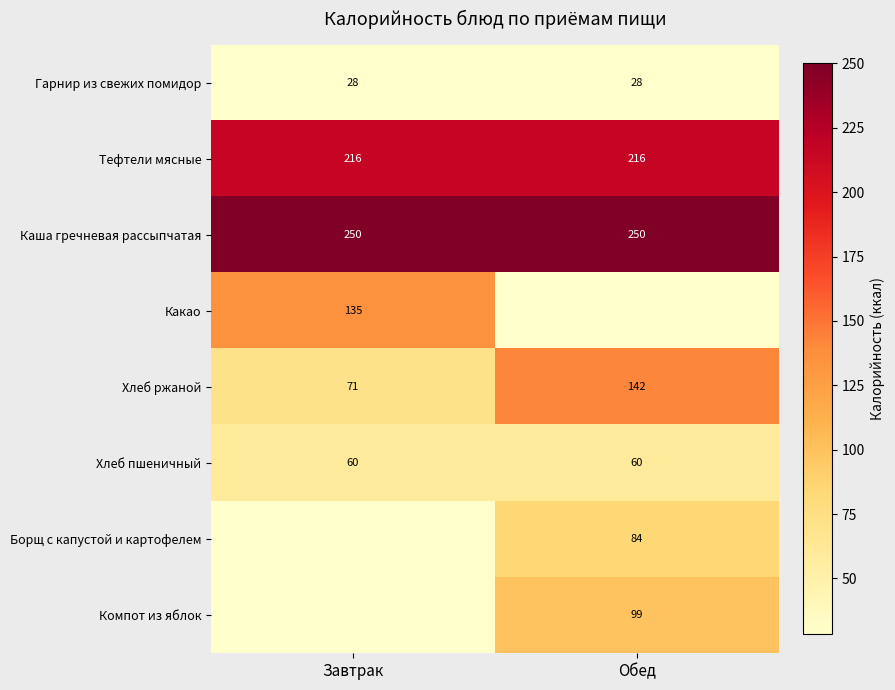

What is the average value of the Тефтели мясные series?

216